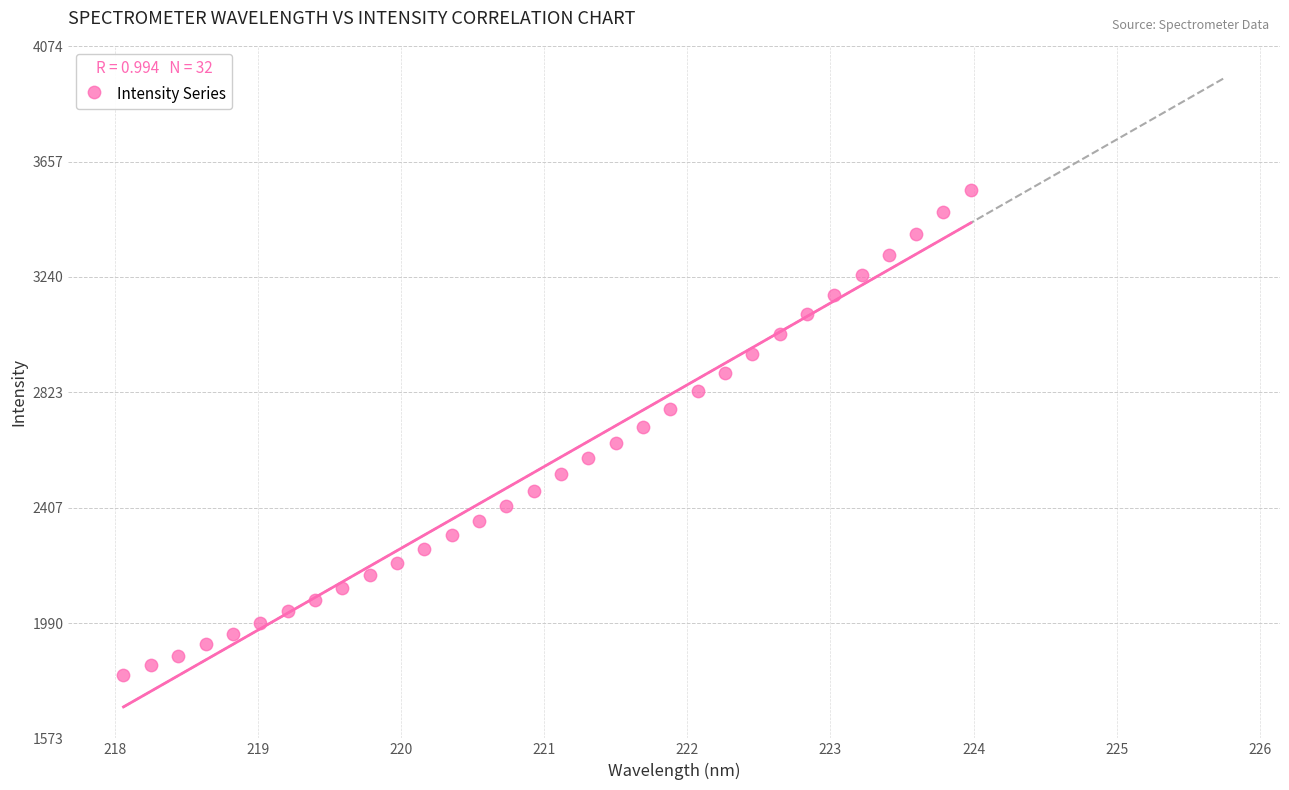

What is the range of Y values (max minus min)?

1753.3